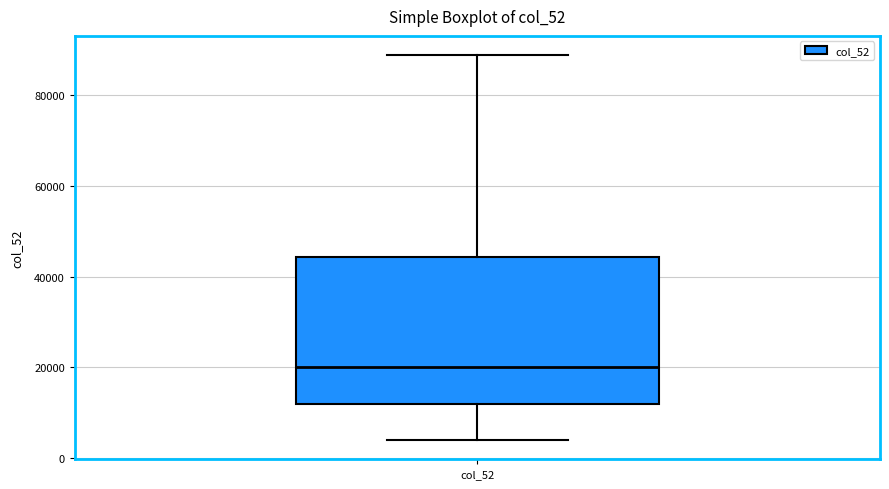

Read this box plot against the y-axis: the position of the median line, the range covered by the box, and the ends of both whiskers. The values are not printed on the chart, so give them approximately, as read against the axis.

median 20000, box 12000 to 44000, whiskers 4000 to 88000